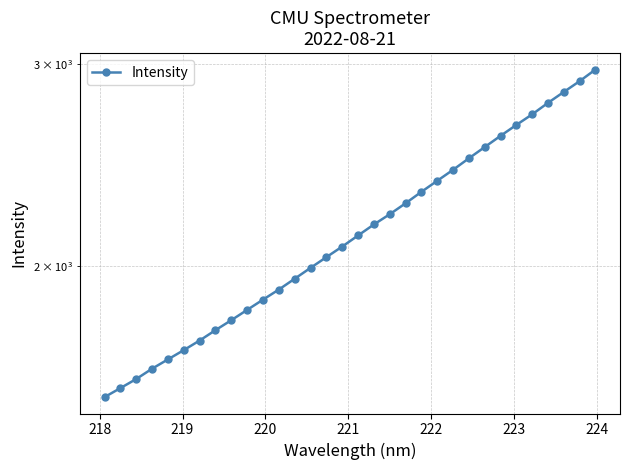

How many distinct data groups are displayed?

1